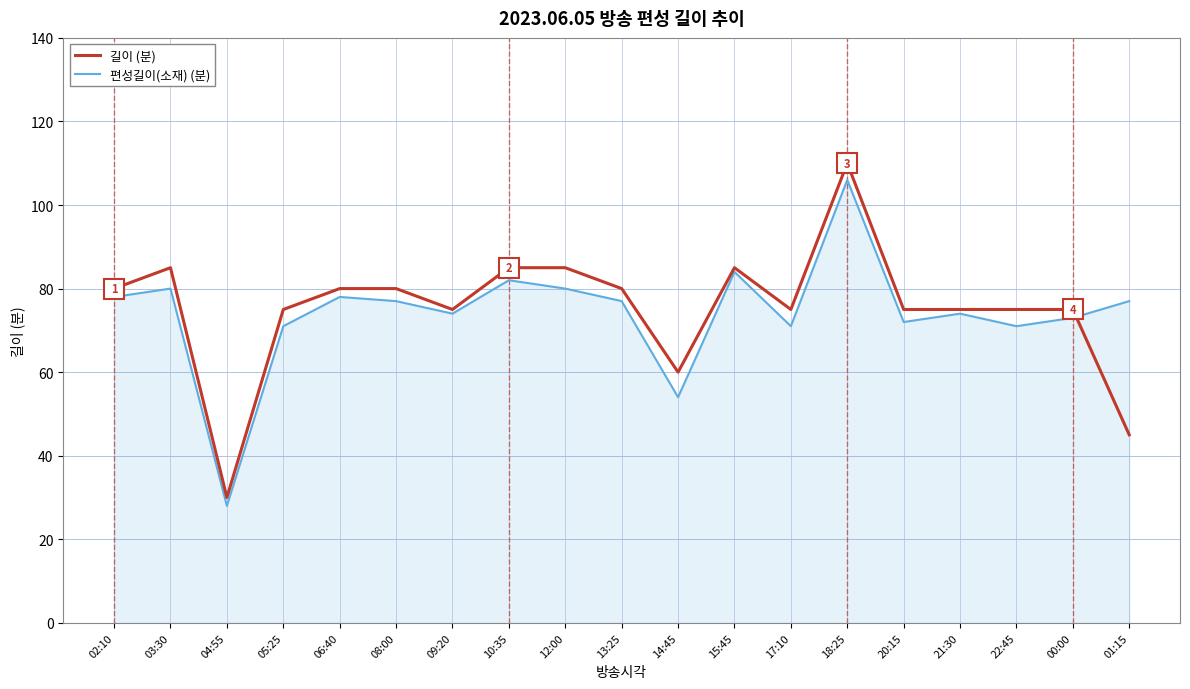

At which category does 편성길이(소재) (분) reach its first local valley?

04:55